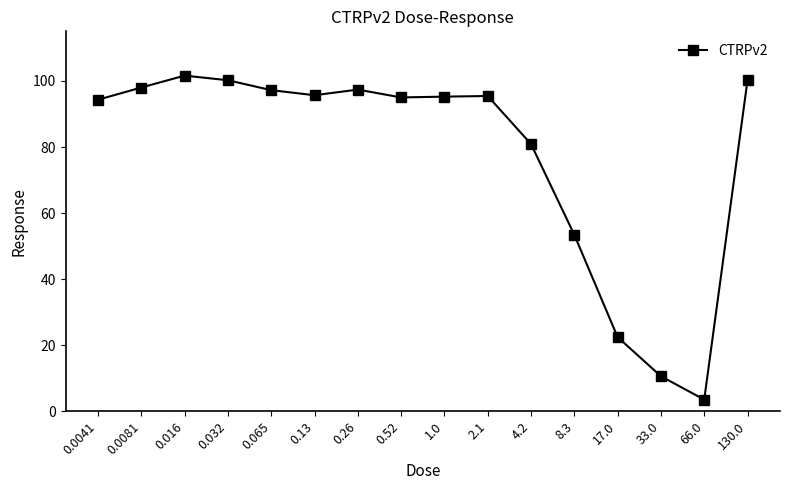

What is the label of the 6th point from the left?

0.13